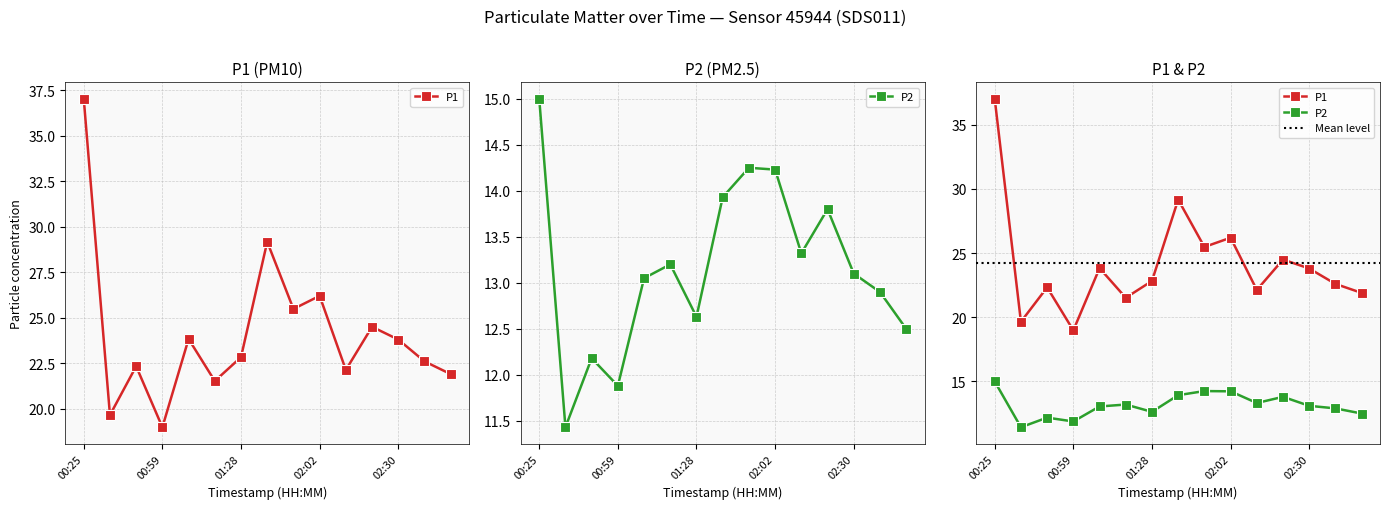

Read the P2 value at 02:20.

13.8